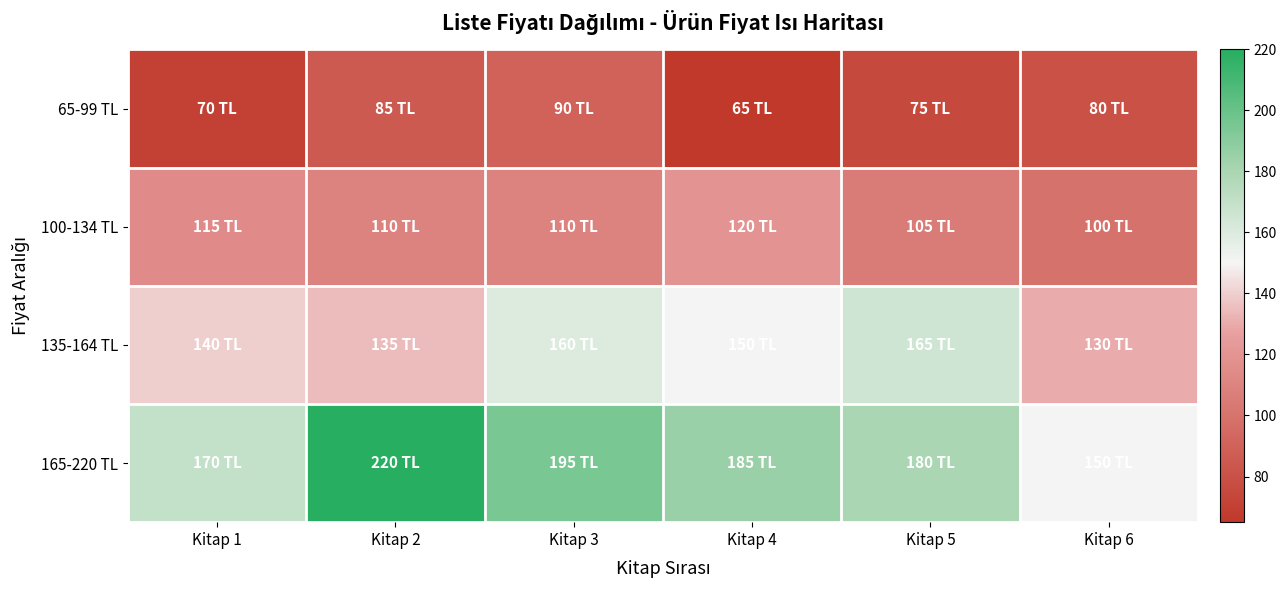

List the series in order of their overall mean, highest first.

165-220 TL, 135-164 TL, 100-134 TL, 65-99 TL